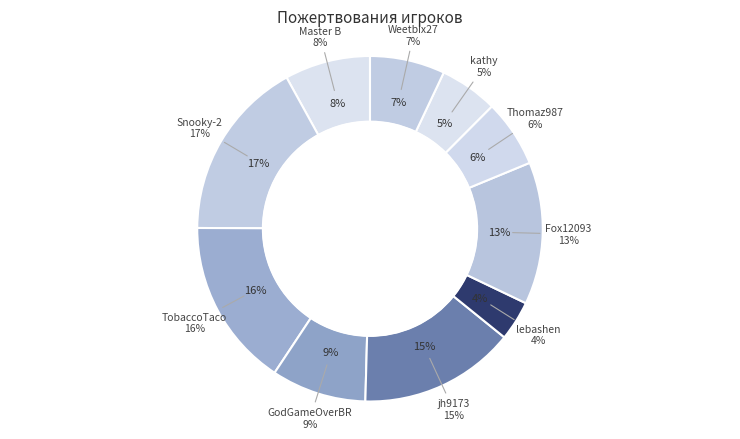

True or false: 5ogaday accounts for 5% of the total.

False